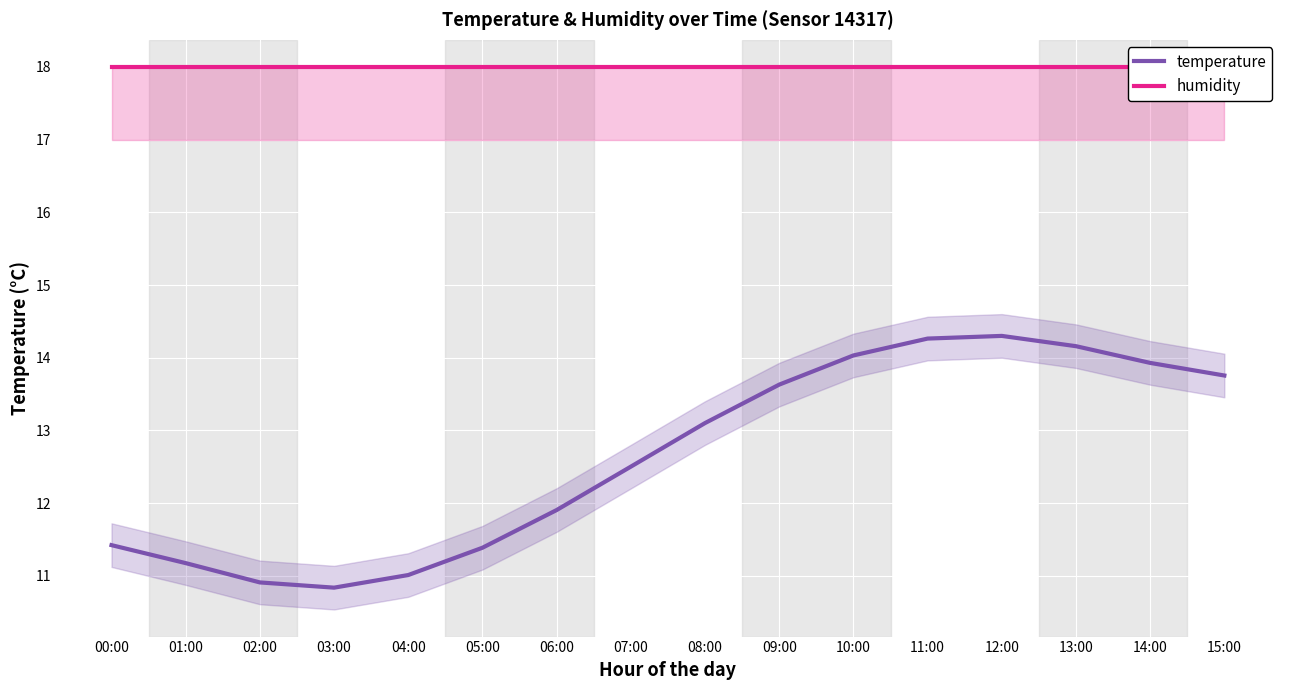

What are all the series names shown in the legend?

temperature, humidity